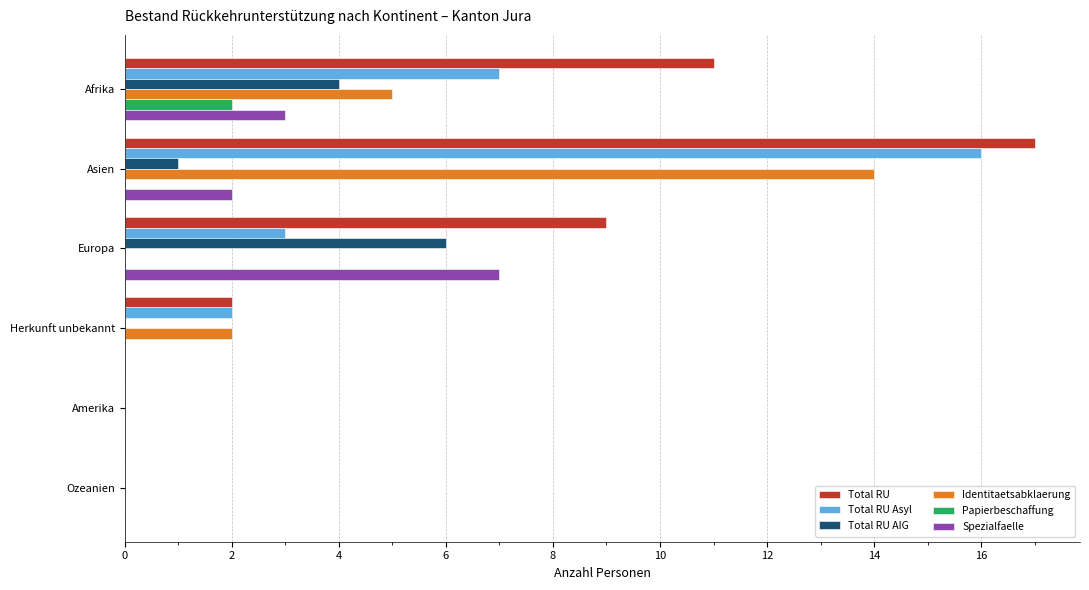

Is it true that Papierbeschaffung equals 0 at Ozeanien?

True